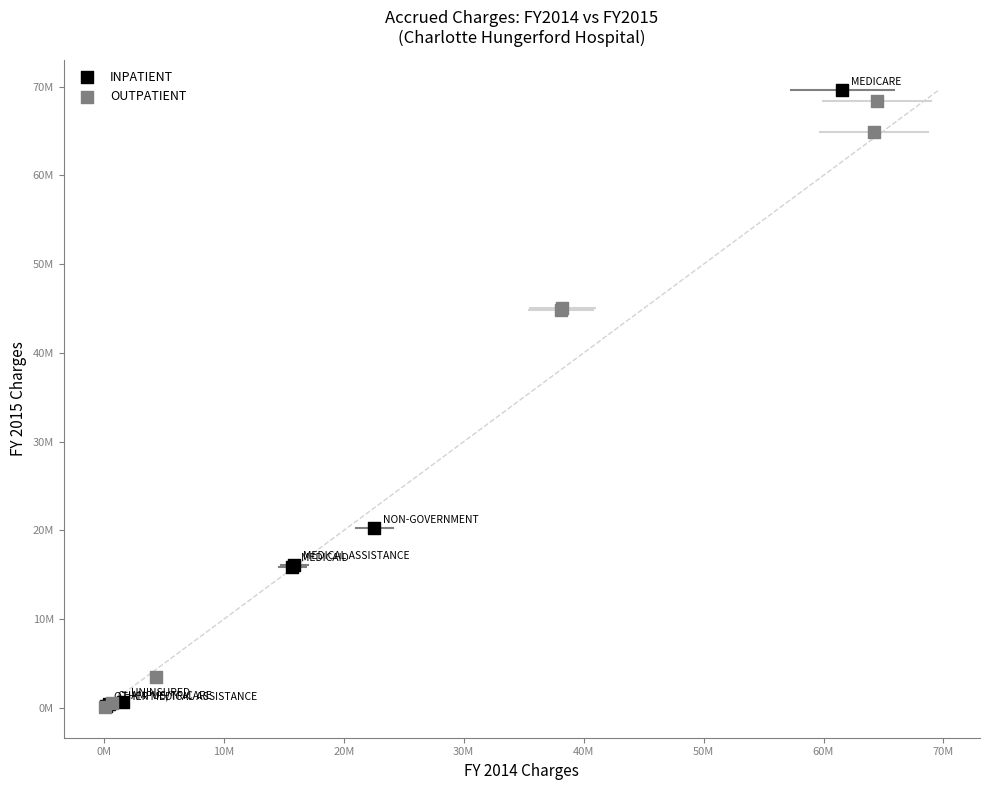

What are all the series names shown in the legend?

INPATIENT, OUTPATIENT